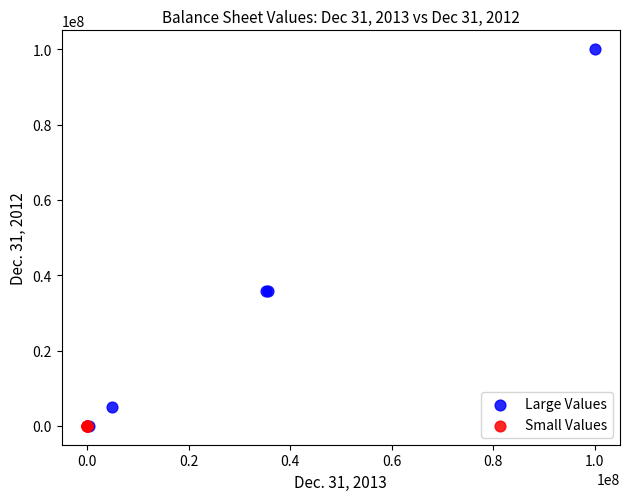

Which series reaches the maximum Y coordinate?

Large Values